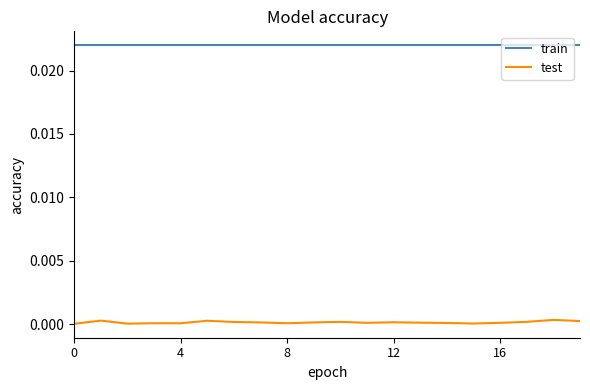

How many lines are shown in the chart?

2